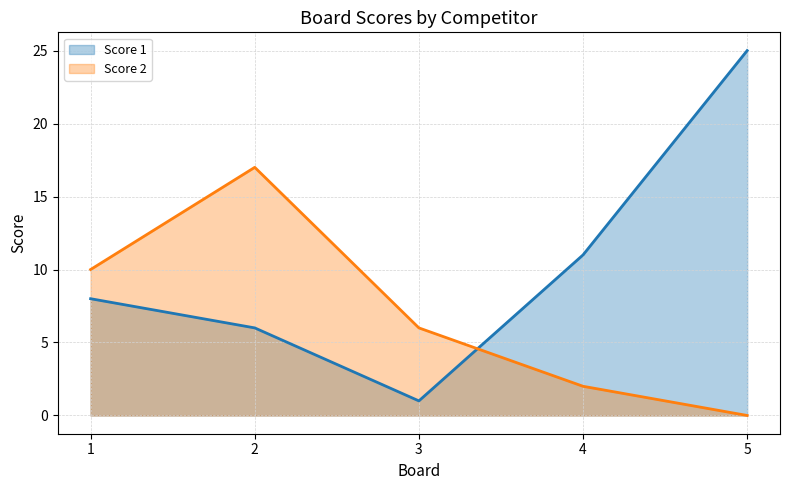

What is the total value across all series at 1?

18